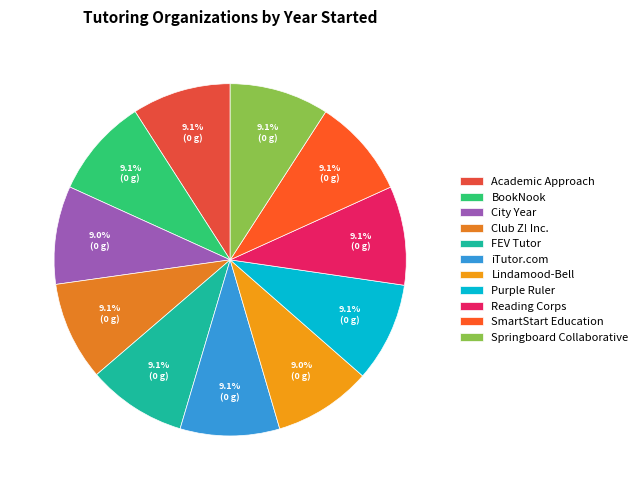

Count the number of slices in the pie.

11